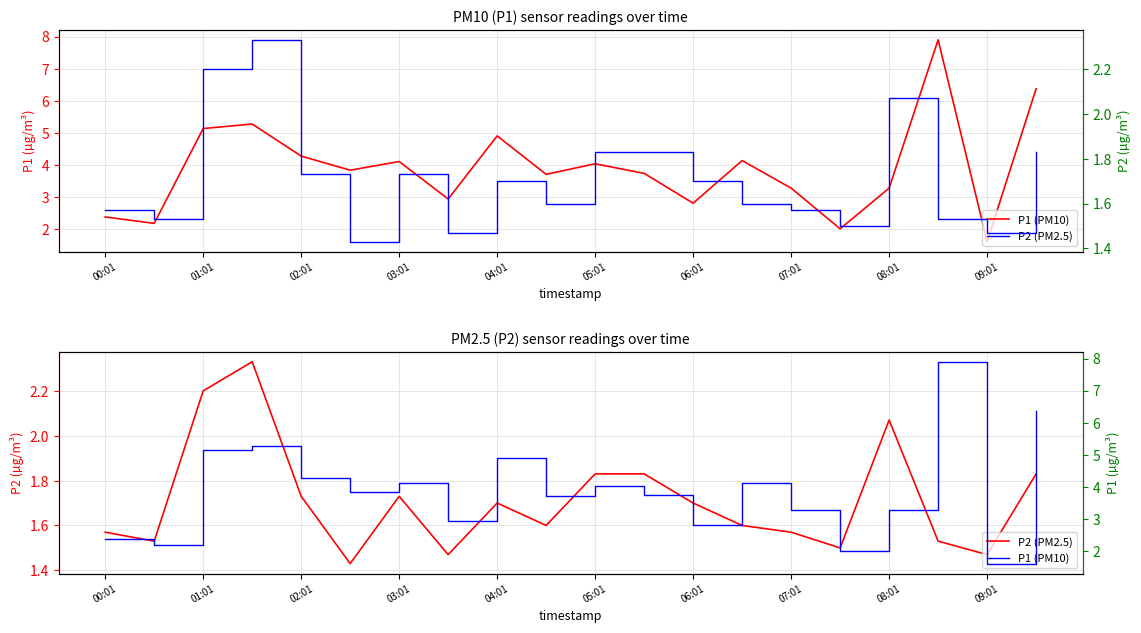

What is the value of the P1 step point at the 17th from the left?

3.3